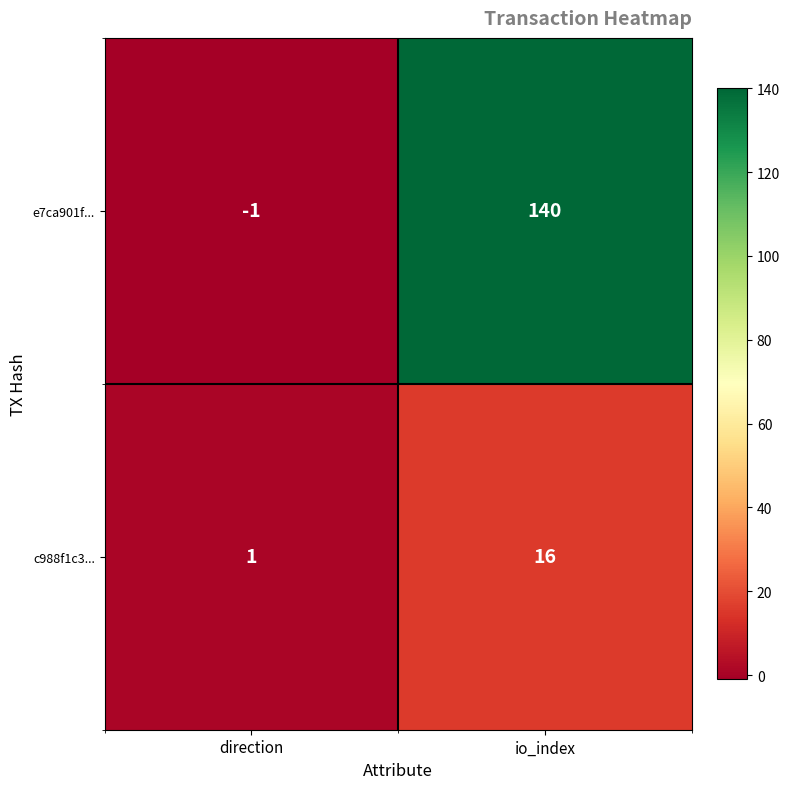

What is the difference between the e7ca901f... values at io_index and direction?

141